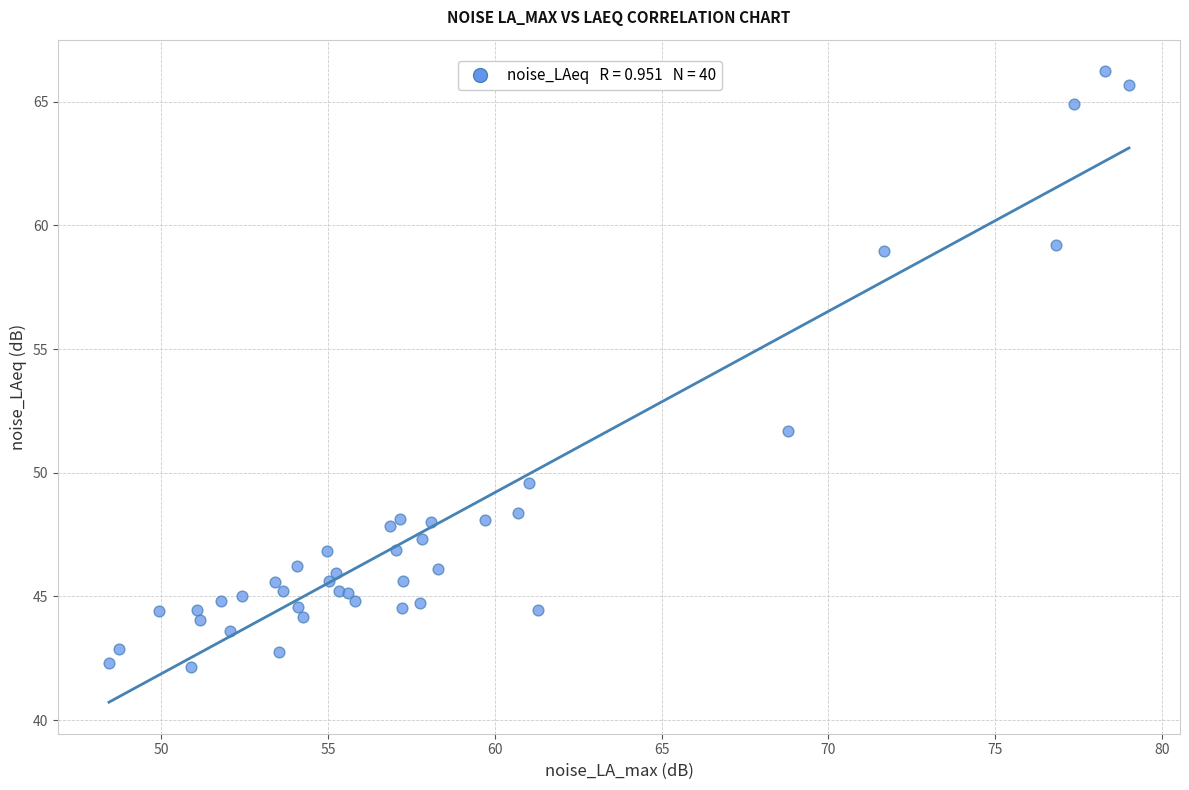

What Y value in the scatter plot is closest to 54?

51.7